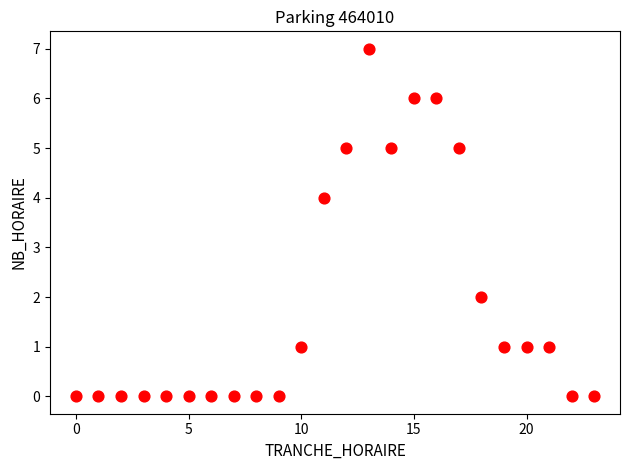

What is the range of X values (max minus min)?

23